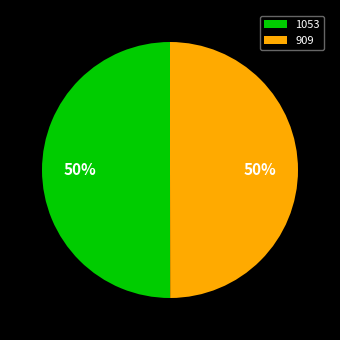

Approximately how many times larger is the value at 1053 compared to 909?

1.0